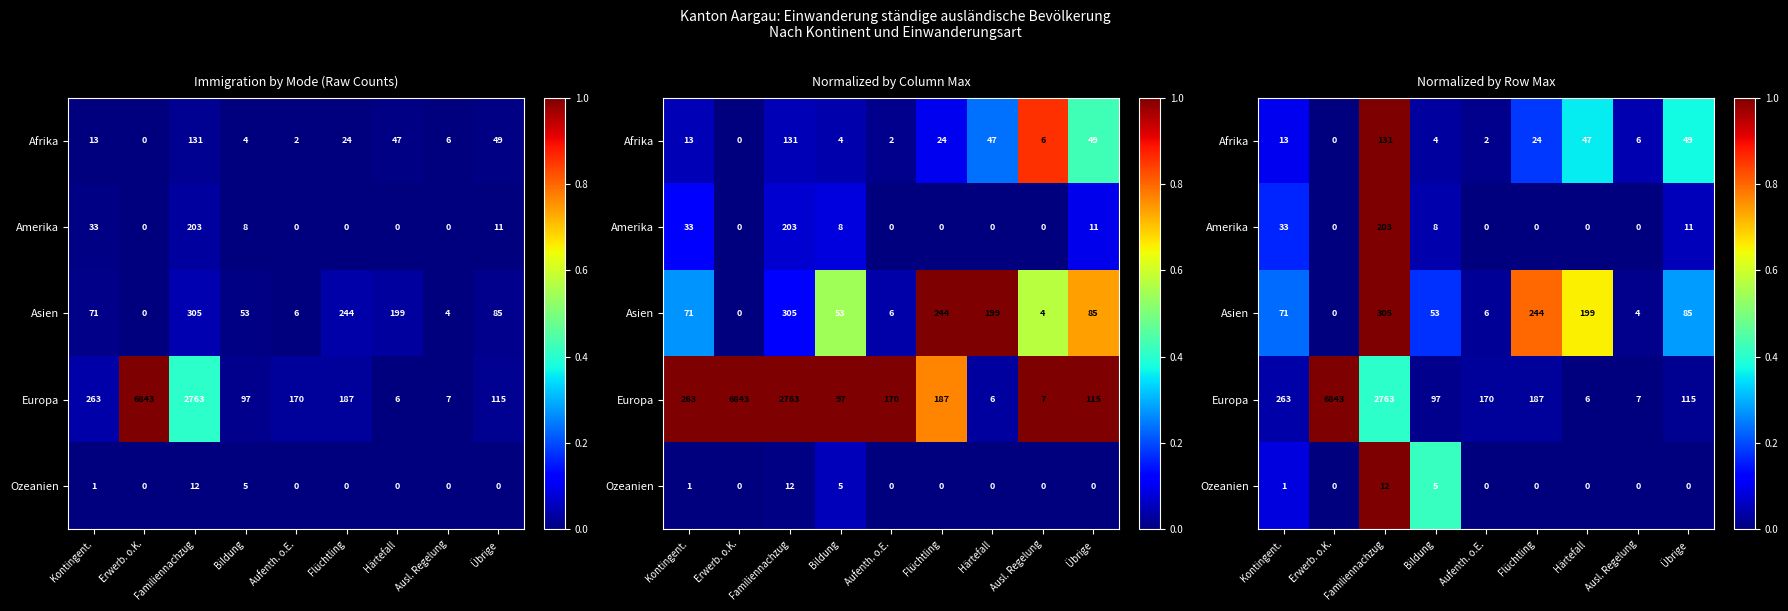

Where is Asien nearest to the value 0?

Erwerb. o.K.